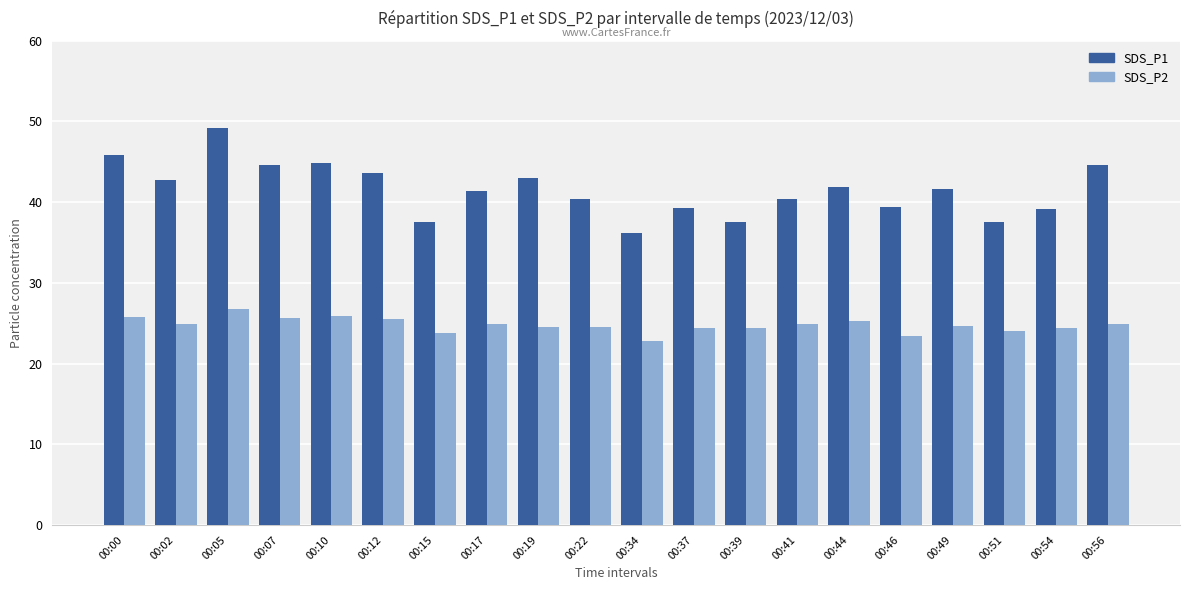

The SDS_P2 series shows 25.6 at 00:12. True or false?

True